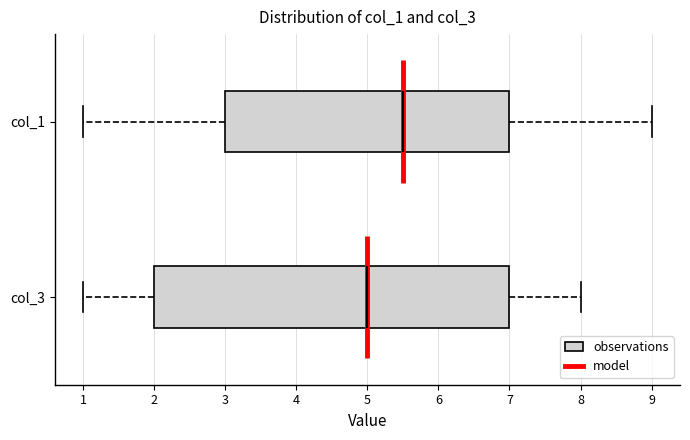

Reading bottom to top, transcribe this box plot: for each box, give where its median line is, the range the box spans, and where its two whiskers end, as read against the x-axis. The values are not printed on the chart, so give them approximately, as read against the axis.

col_3: median 5.0, box 2.0 to 7.0, whiskers 1.0 to 8.0
col_1: median 5.5, box 3.0 to 7.0, whiskers 1.0 to 9.0